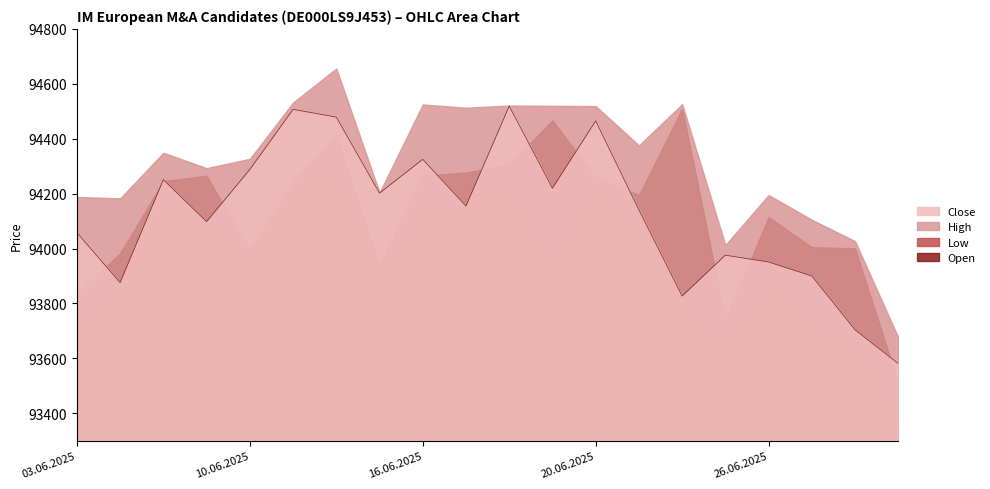

List the labels in order of High value, smallest first.

01.07.2025, 25.06.2025, 30.06.2025, 27.06.2025, 04.06.2025, 03.06.2025, 26.06.2025, 13.06.2025, 06.06.2025, 10.06.2025, 05.06.2025, 23.06.2025, 17.06.2025, 20.06.2025, 19.06.2025, 18.06.2025, 16.06.2025, 24.06.2025, 11.06.2025, 12.06.2025